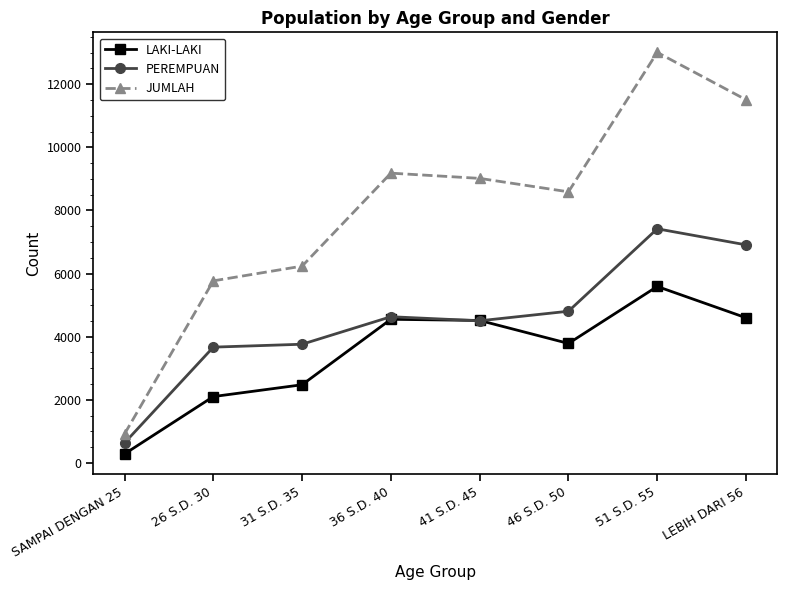

What is the maximum value shown in the chart?

13010